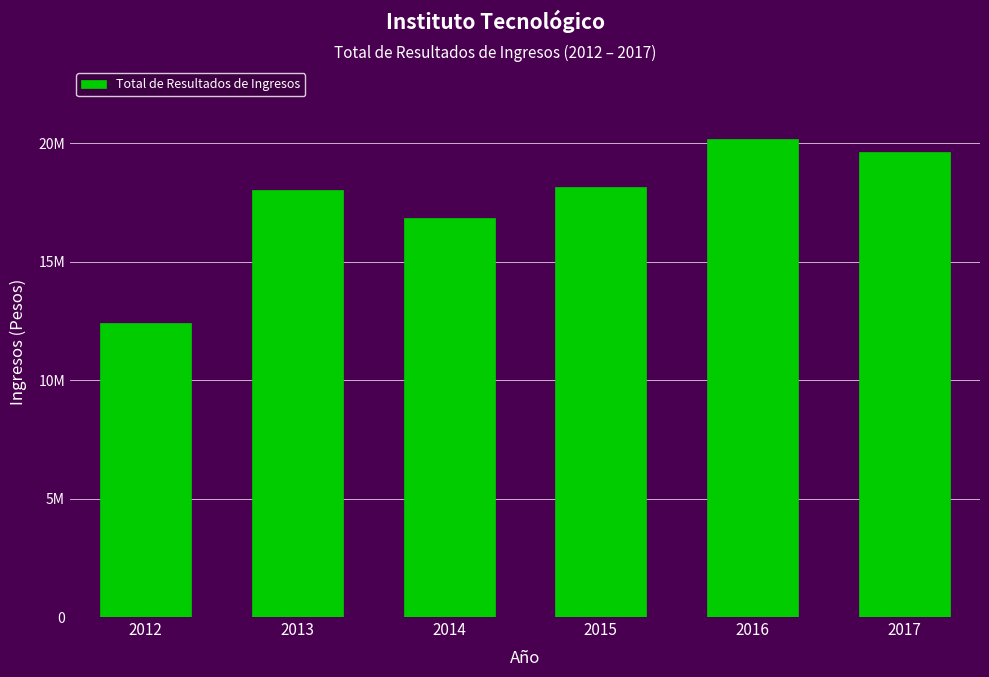

Does the chart contain any negative values?

No